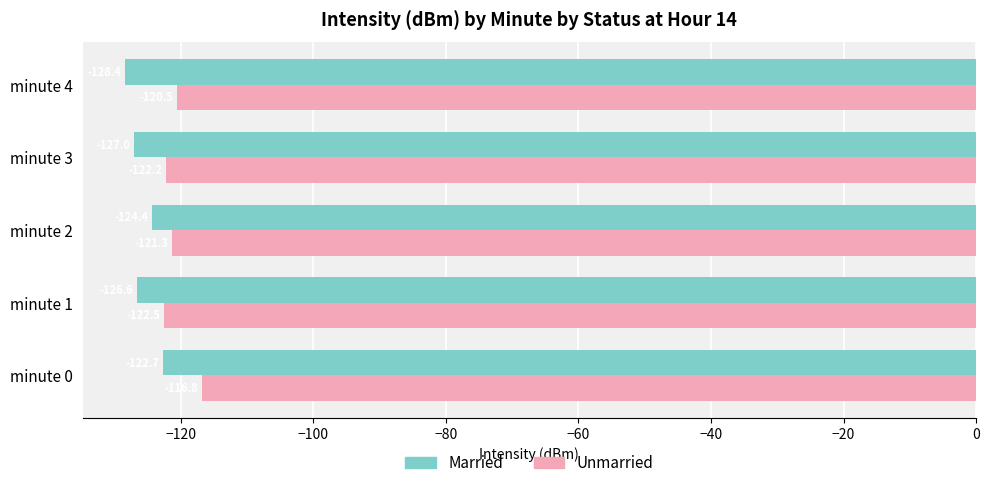

Between minute 0 and minute 2, which series saw the biggest shift?

Unmarried